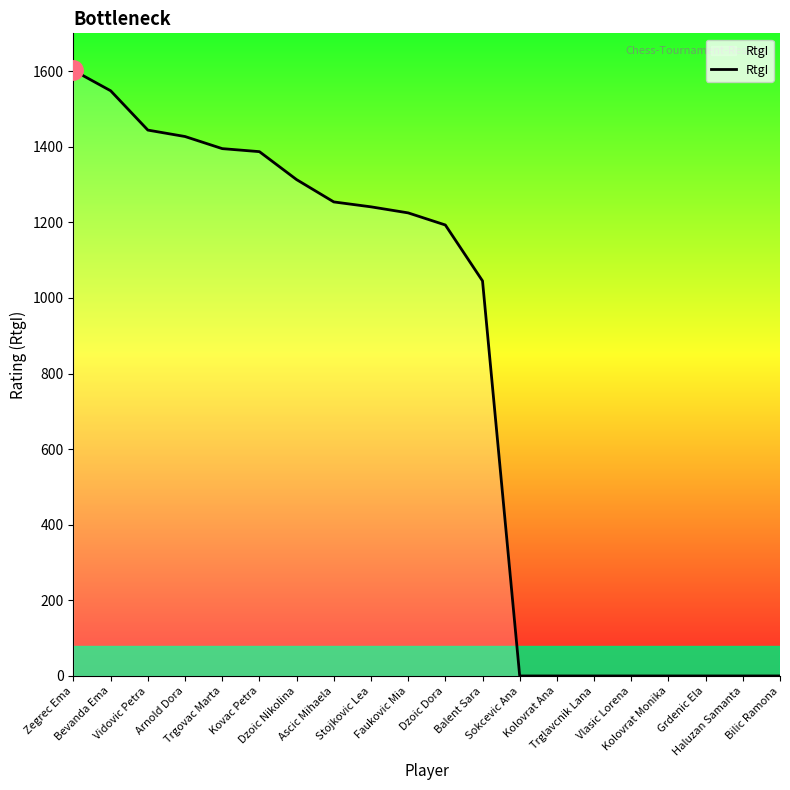

The value at Kolovrat Ana is 987. True or false?

False